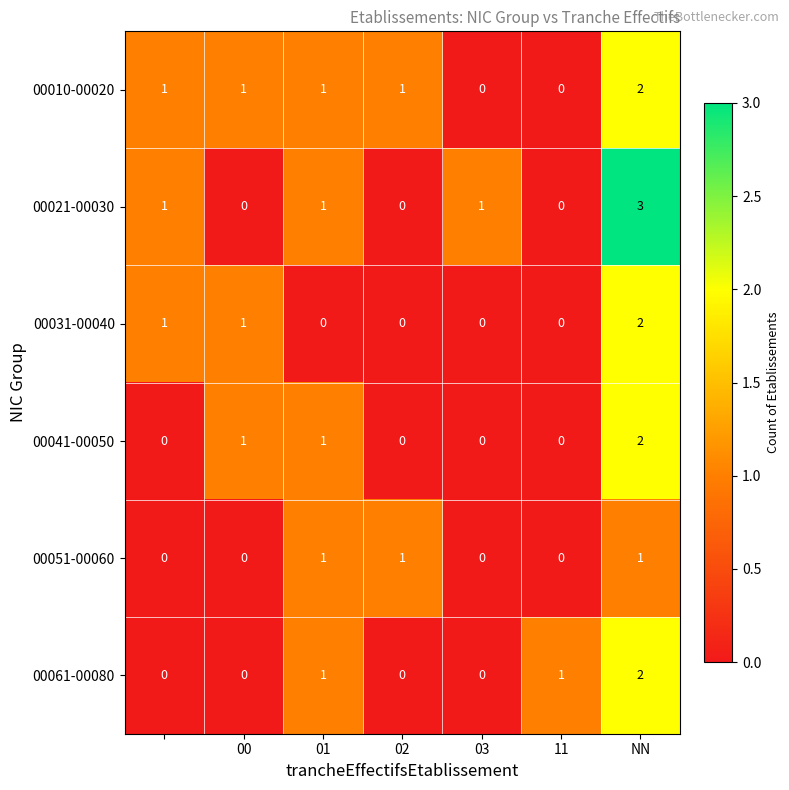

Which series has the largest range (max minus min)?

00021-00030